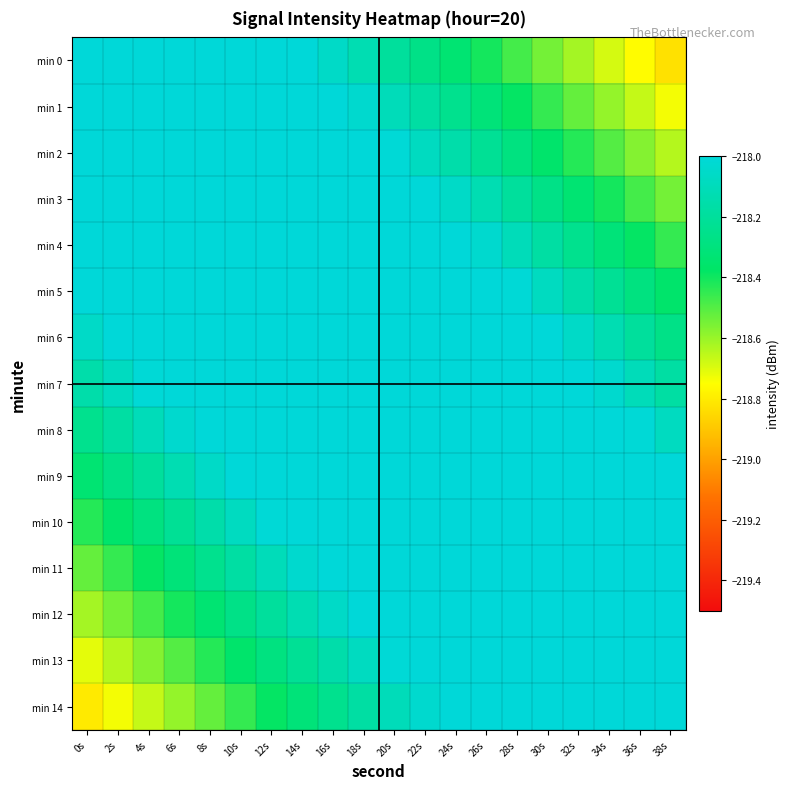

Count the number of data series in this chart.

15